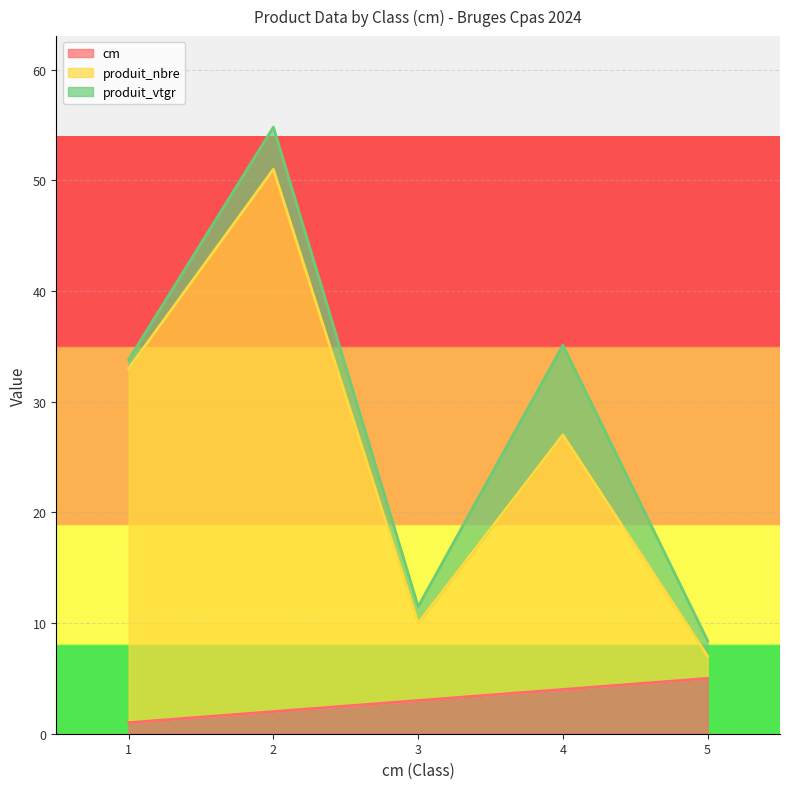

Is it true that cm equals 2.0 at 2?

True